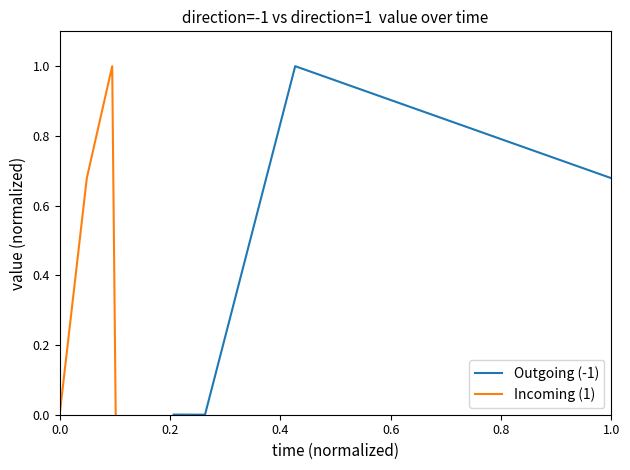

Is this an area chart (filled region under the line)?

No